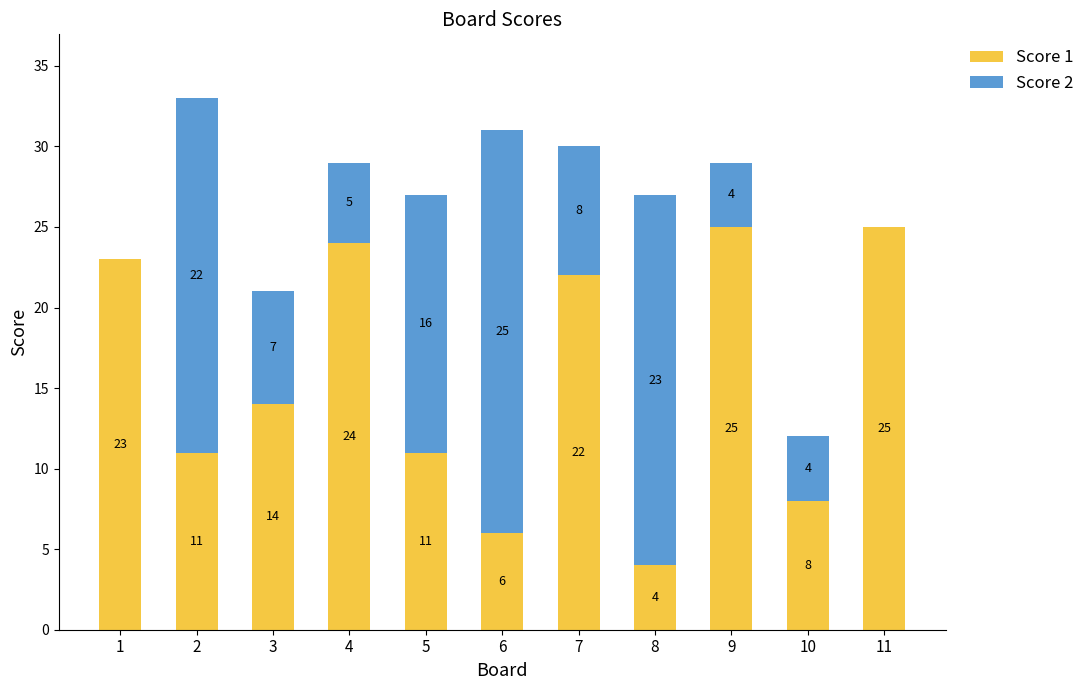

What is the sum of the Score 1 values at 8 and 2?

15